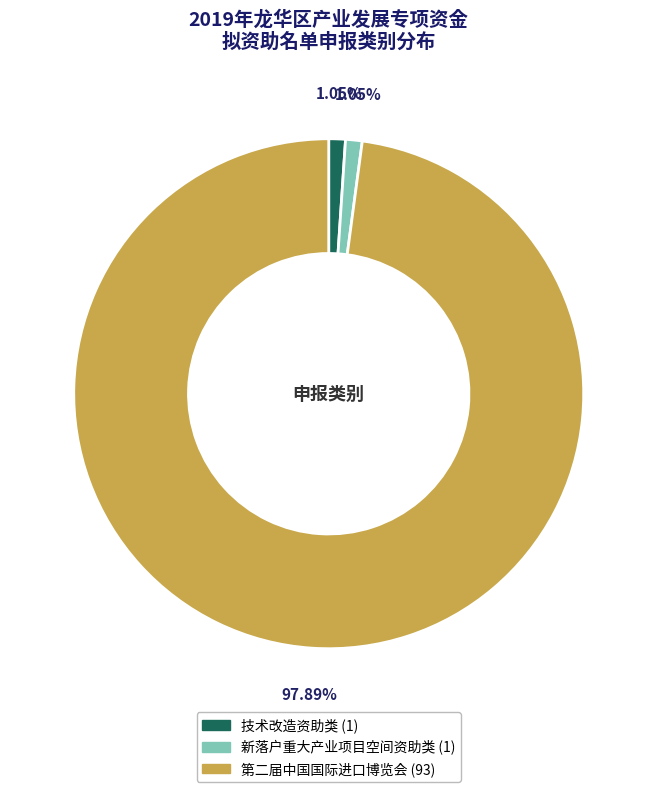

To the nearest percent, what is the combined percentage of 第二届中国国际进口博览会 and 技术改造资助类?

99%